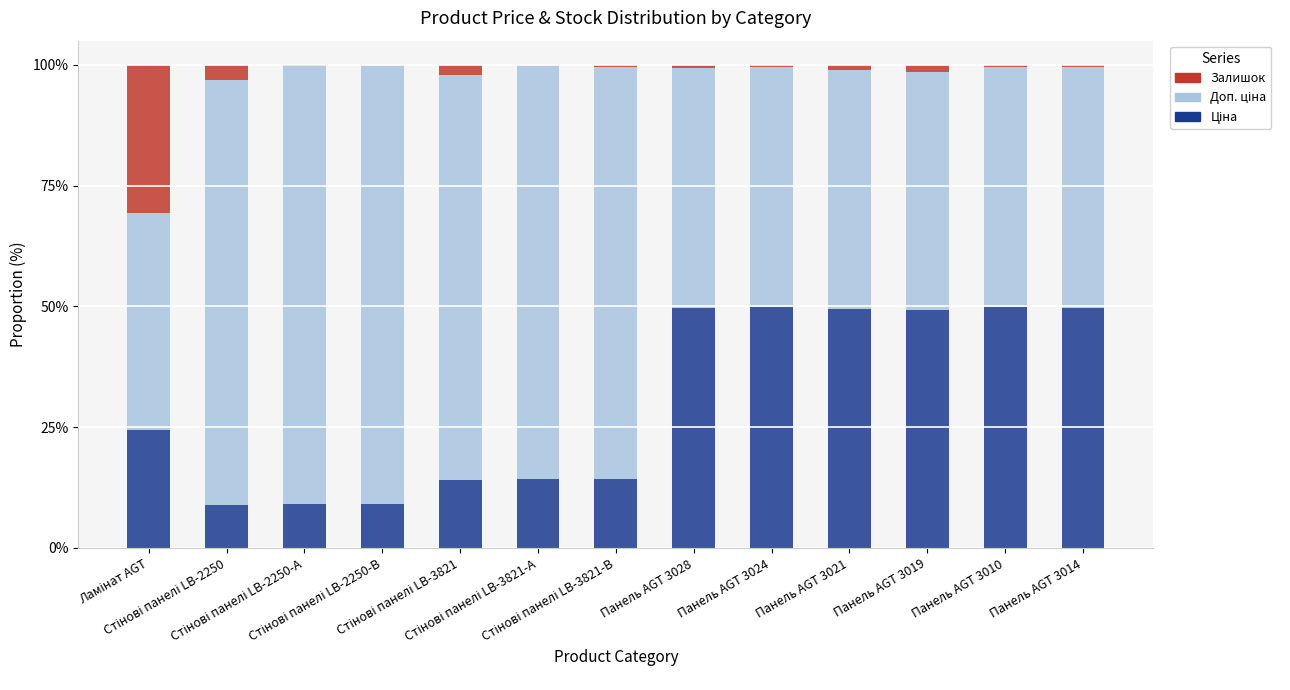

Are the bars grouped side by side (vs. stacked)?

No